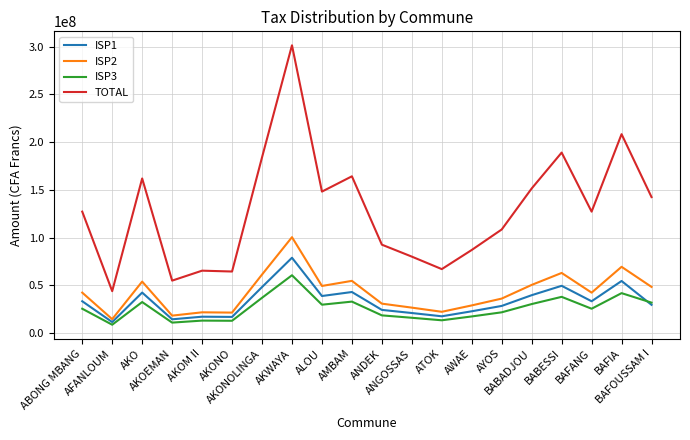

Which series has the largest range (max minus min)?

TOTAL